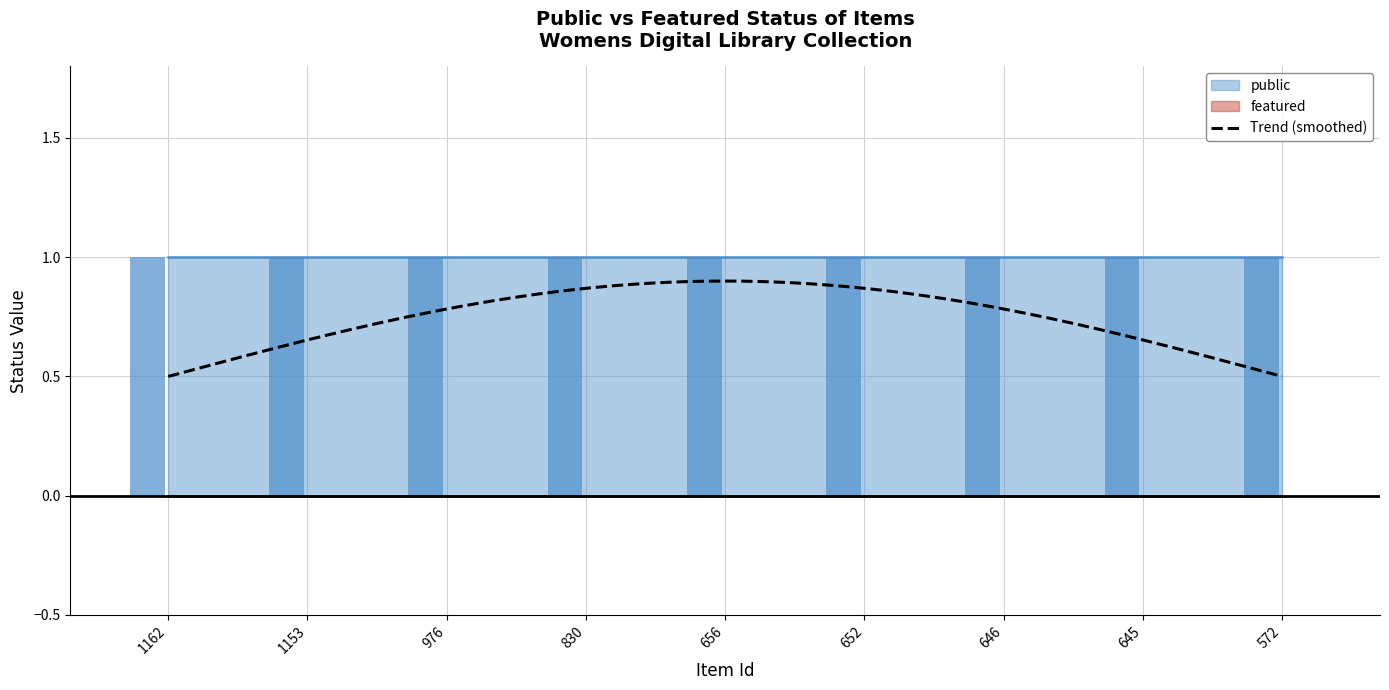

Which series has the largest range (max minus min)?

public